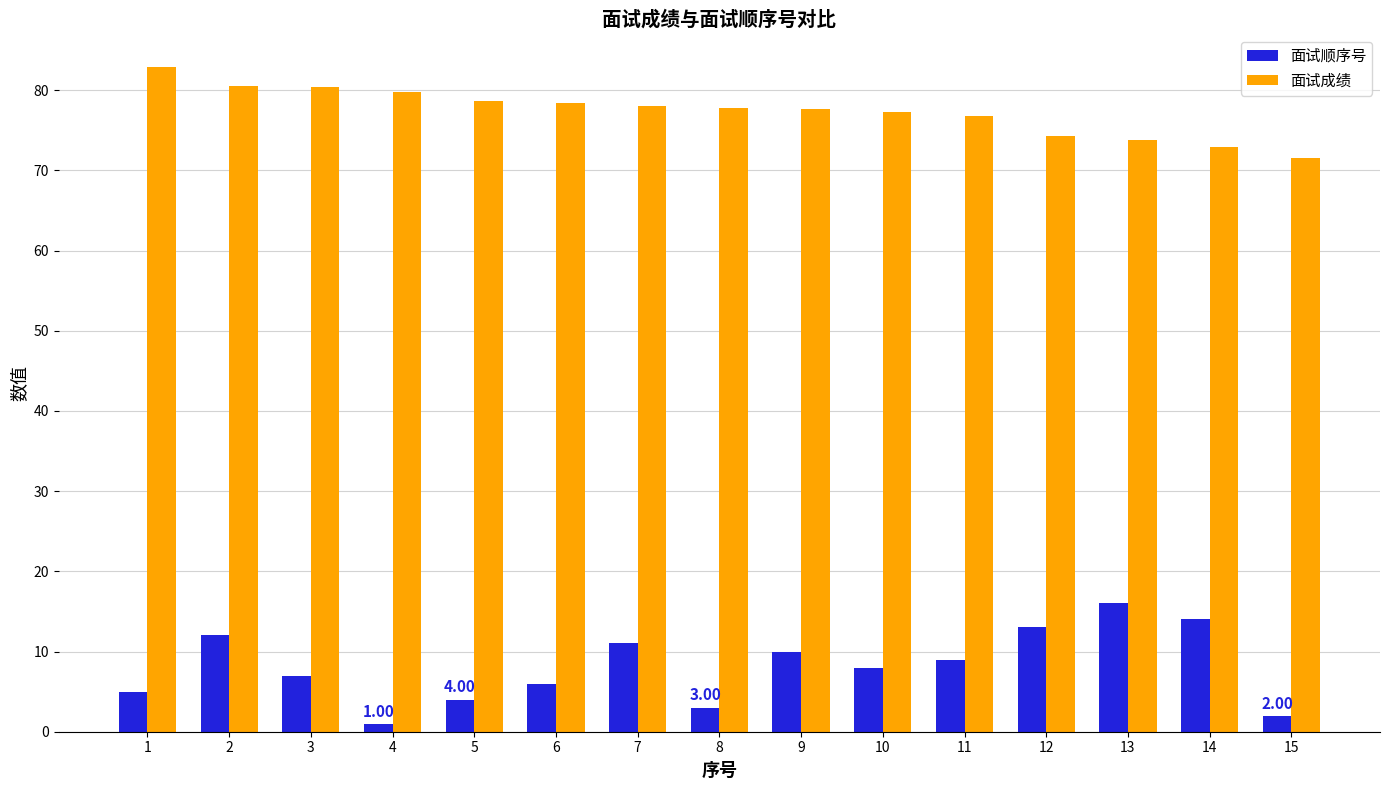

What is the sum of the 面试顺序号 values at 7 and 15?

13.0